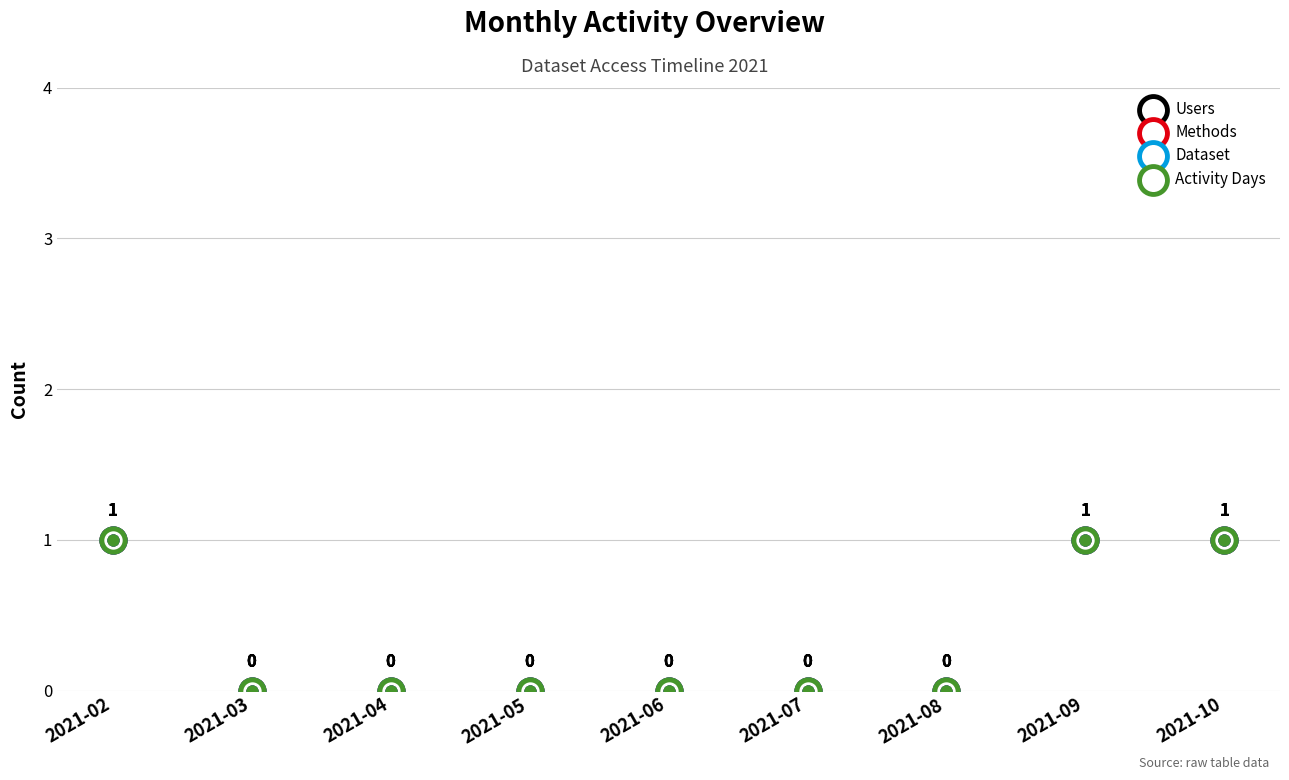

Is the value of Dataset at 2021-09 greater than the value of Users at 2021-04?

Yes